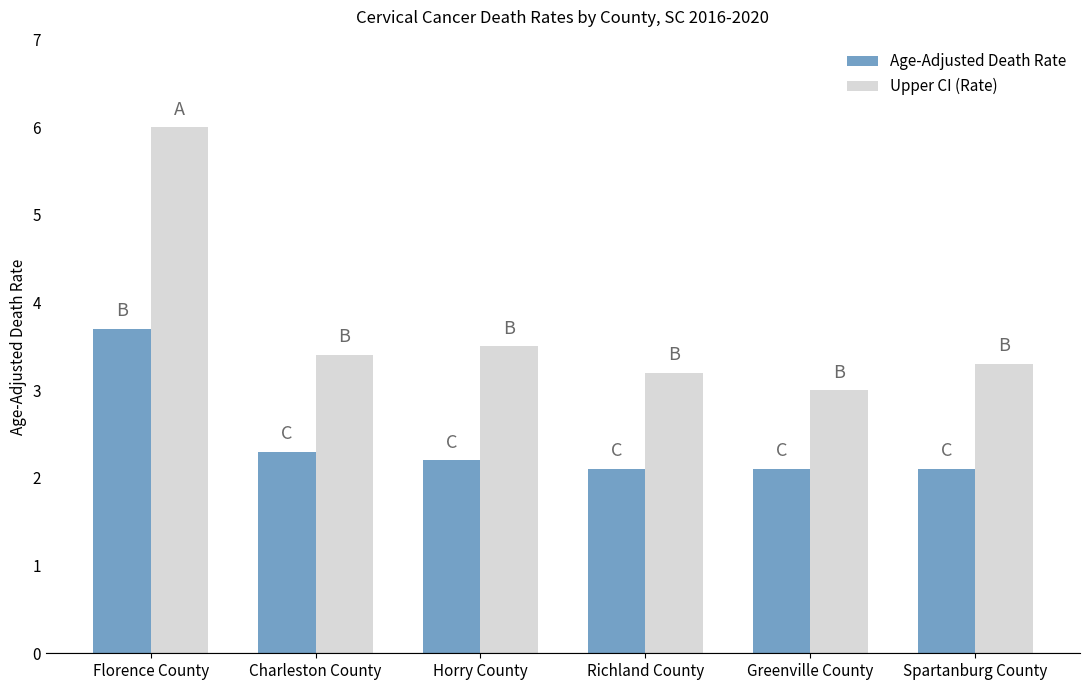

The Upper CI (Rate) series shows 3.0 at Greenville County. True or false?

True